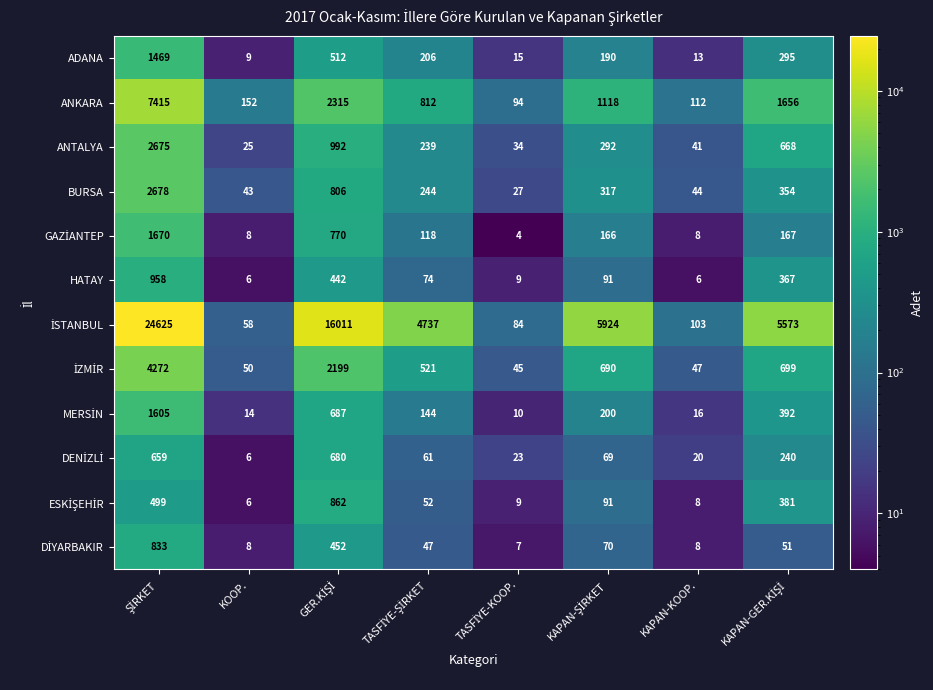

What is the difference between the second highest and second lowest values in the ADANA series?

499